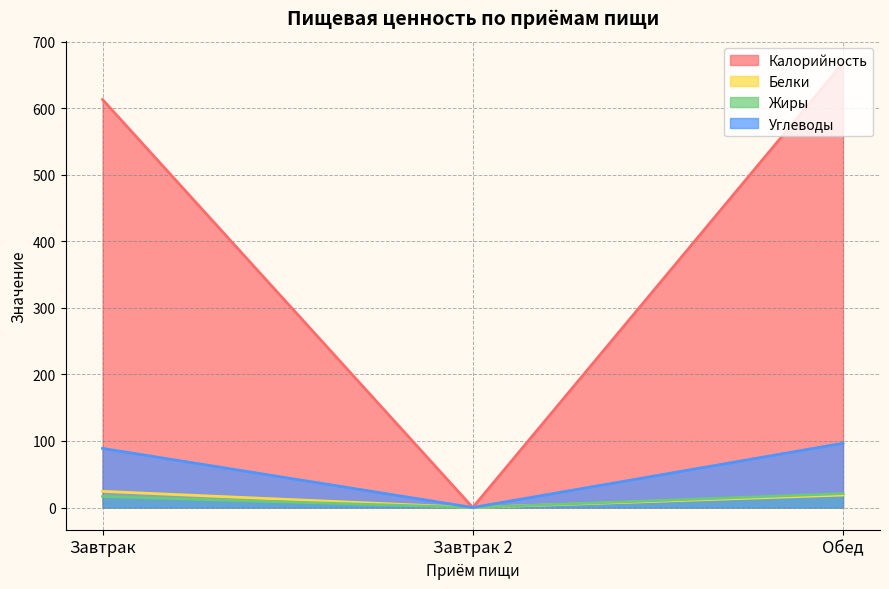

What is the difference between the maximum and minimum values in the Калорийность series?

667.7